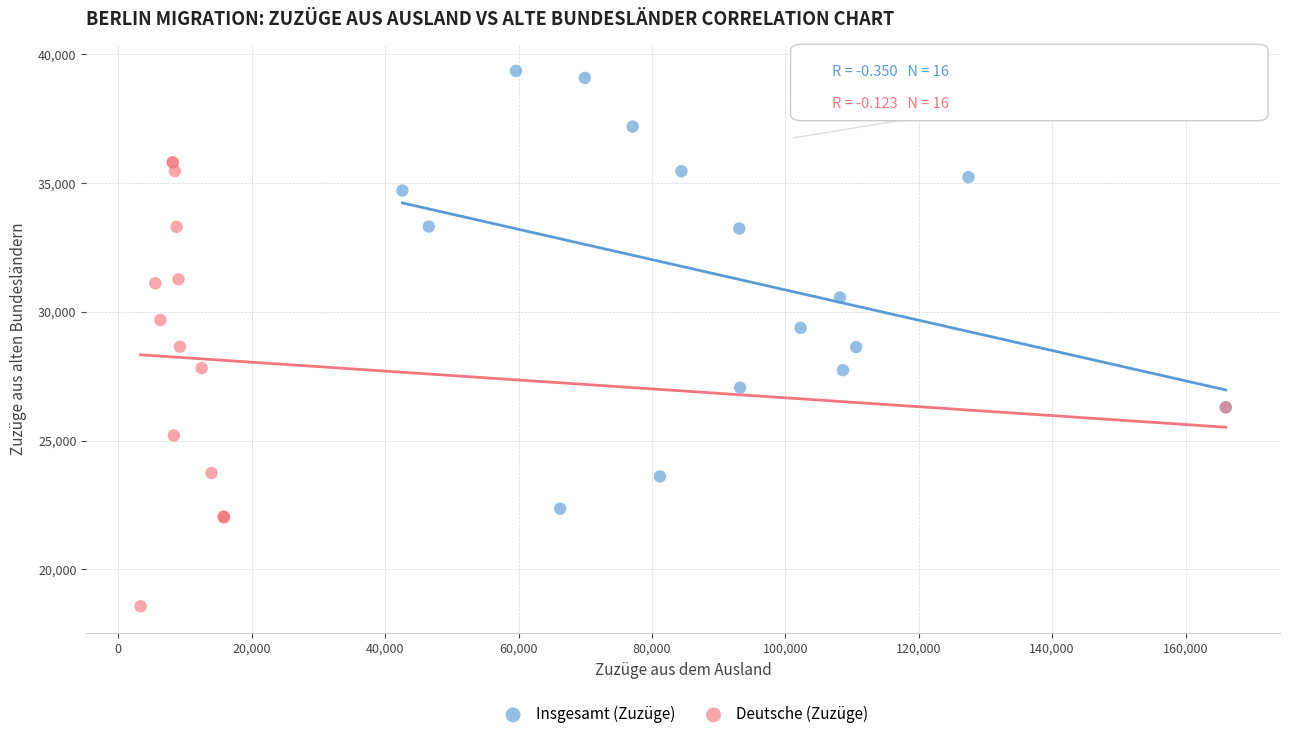

Which series has the largest Y range (max minus min)?

Deutsche (Zuzüge)